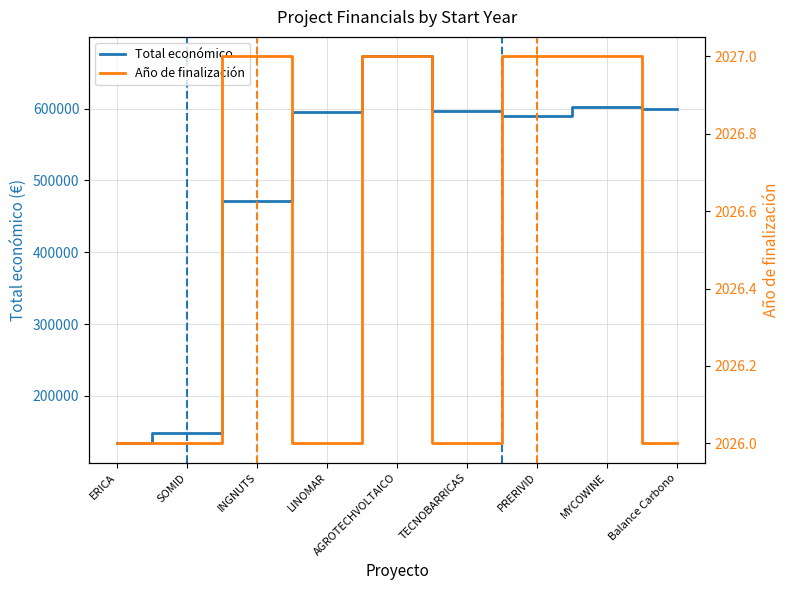

Rank the series at INGNUTS from lowest to highest value.

Año de finalización, Total económico